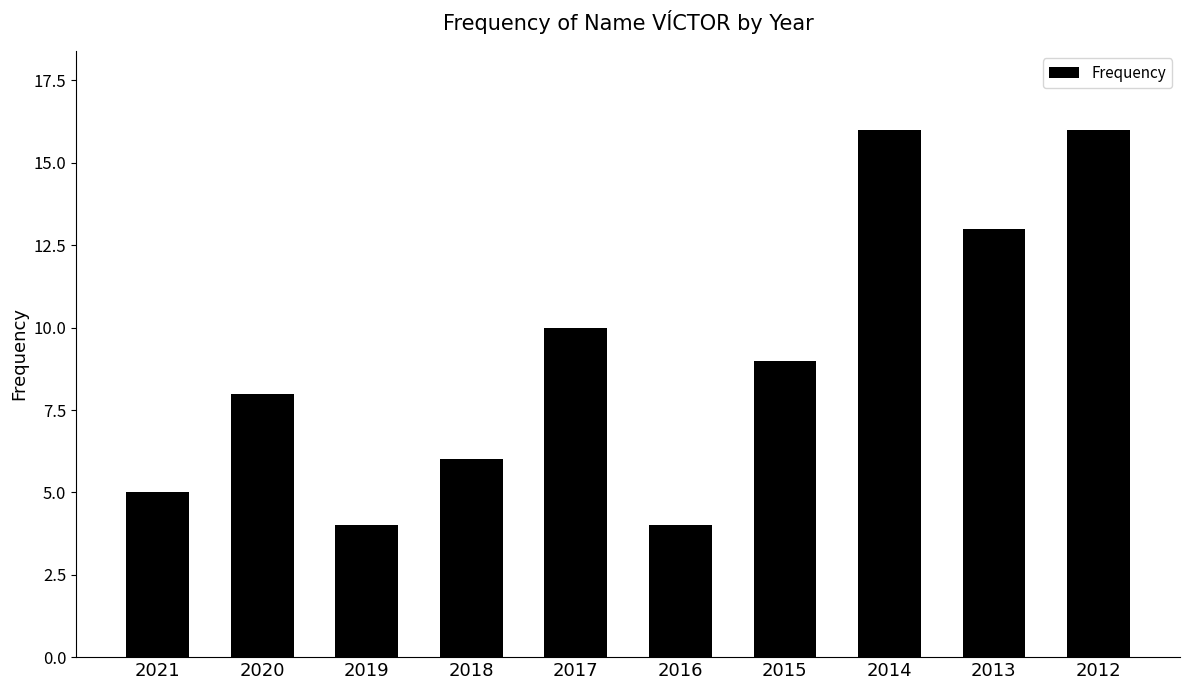

True or false: the data shows 16 at 2014.

True